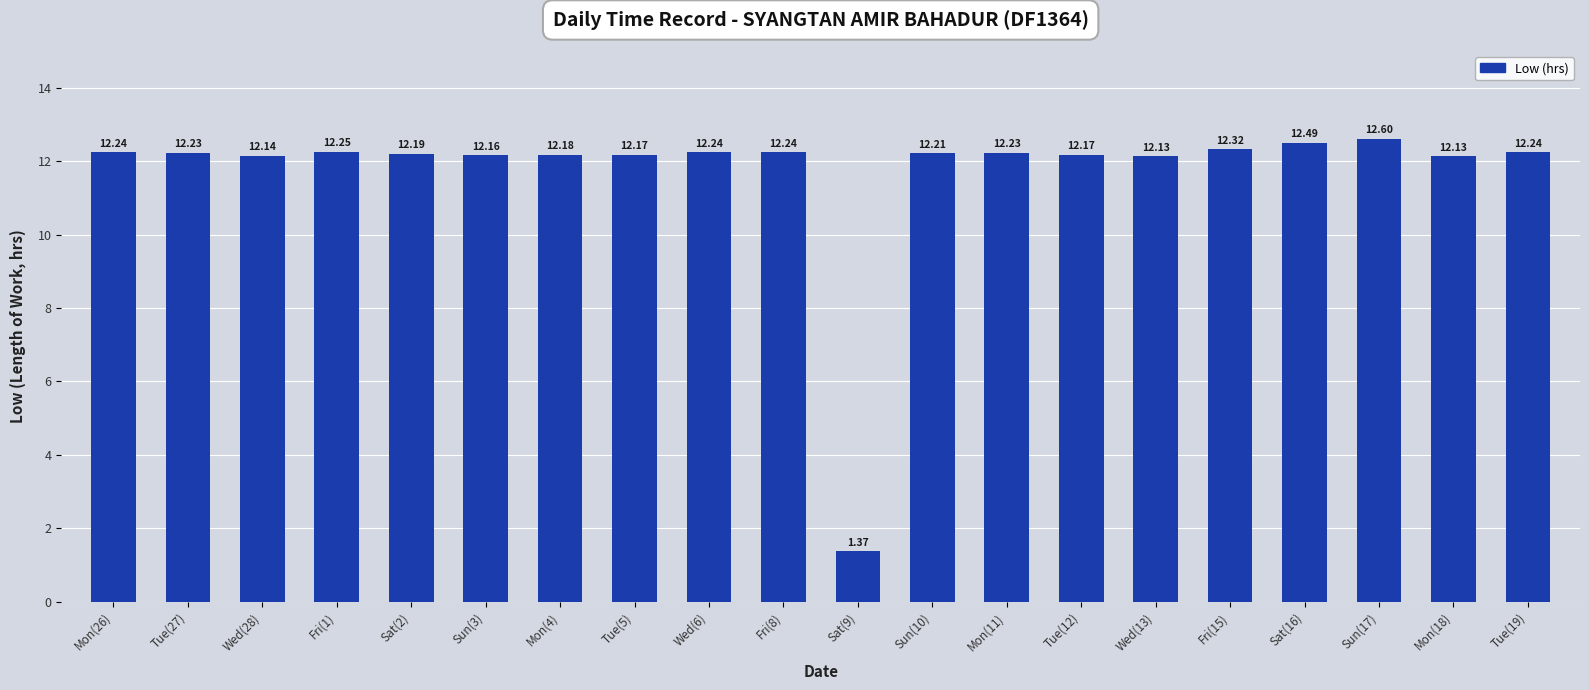

Which has a higher value, Fri(8) or Sun(3)?

Fri(8)